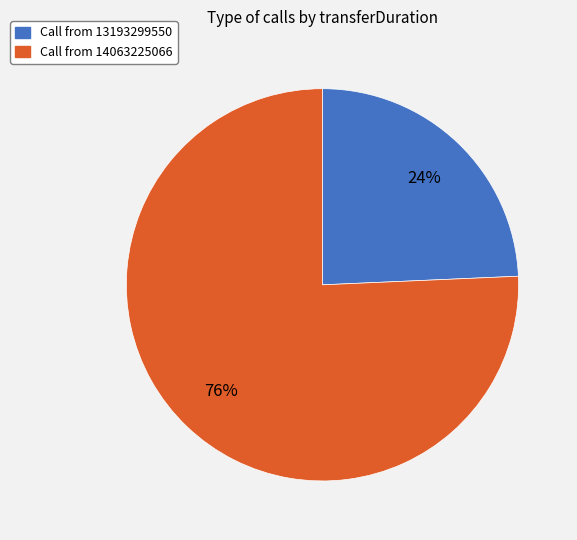

To the nearest percent, what is the average slice percentage?

50%